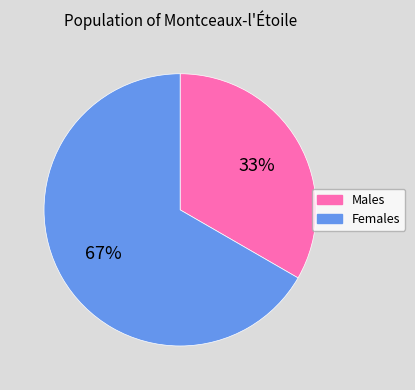

To the nearest percent, what is the average slice percentage?

50%